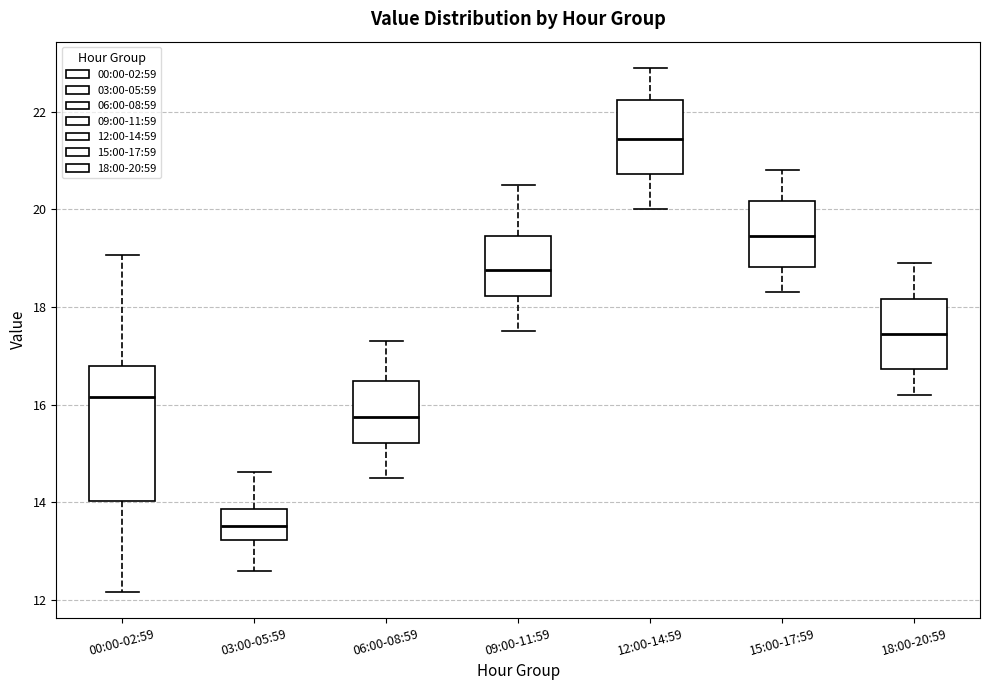

Where does the upper whisker of the box for 06:00-08:59 end on the y-axis? The values are not printed on the chart, so give them approximately, as read against the axis.

17.4